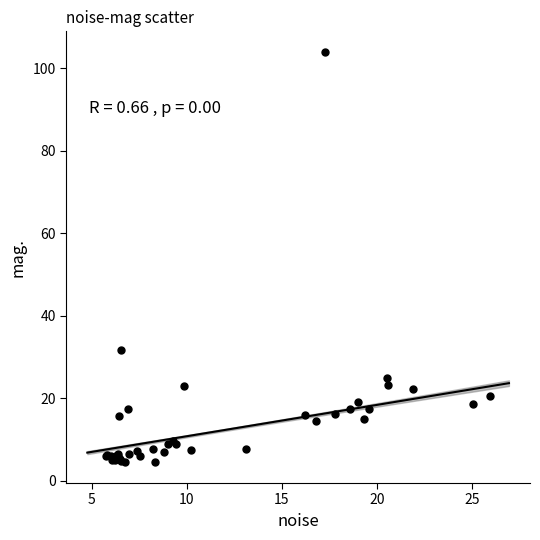

What Y value in the scatter plot is closest to 54?

31.8